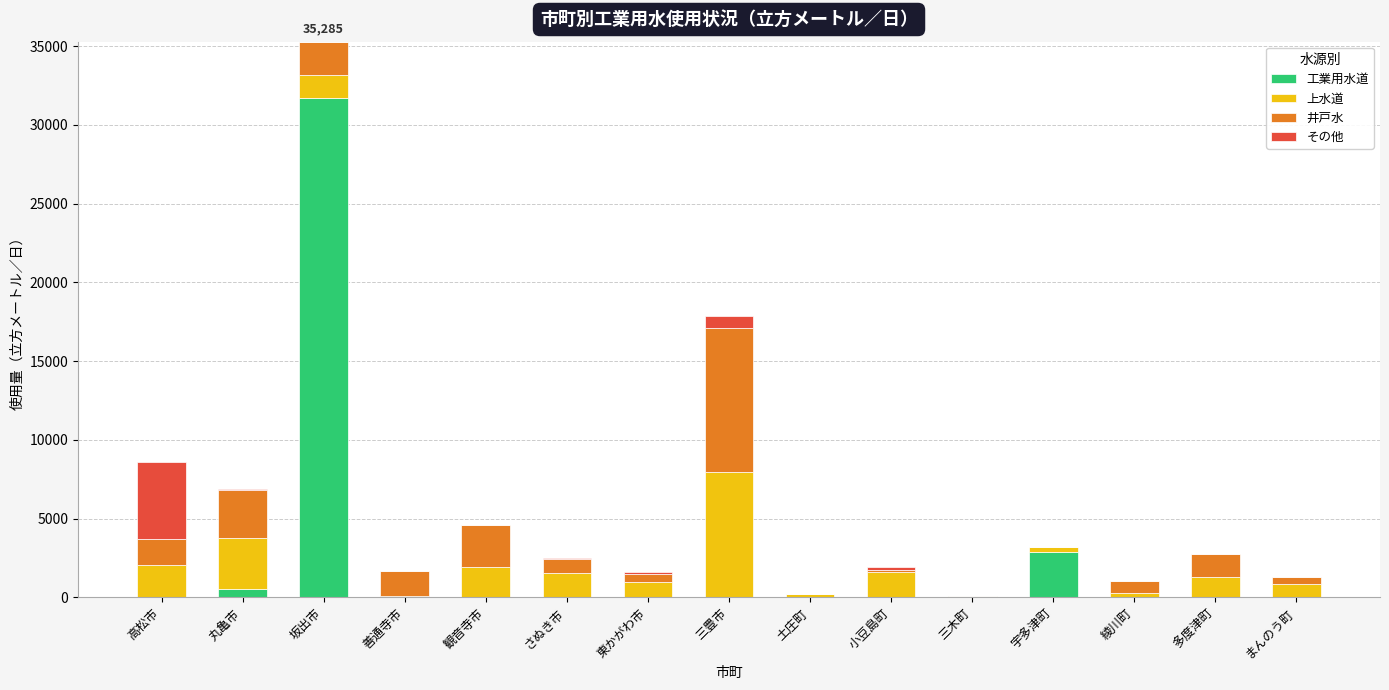

What is the total value across all series at 高松市?

8571